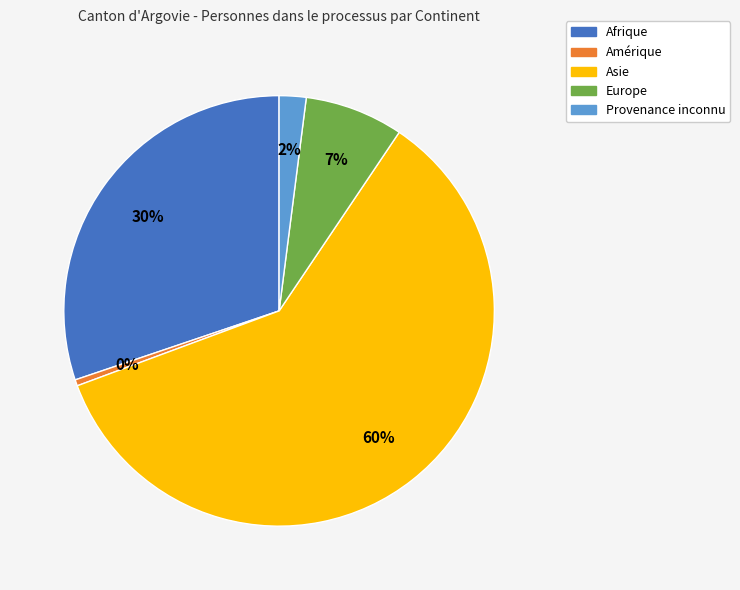

What percentage is the Europe slice, to the nearest percent?

7%